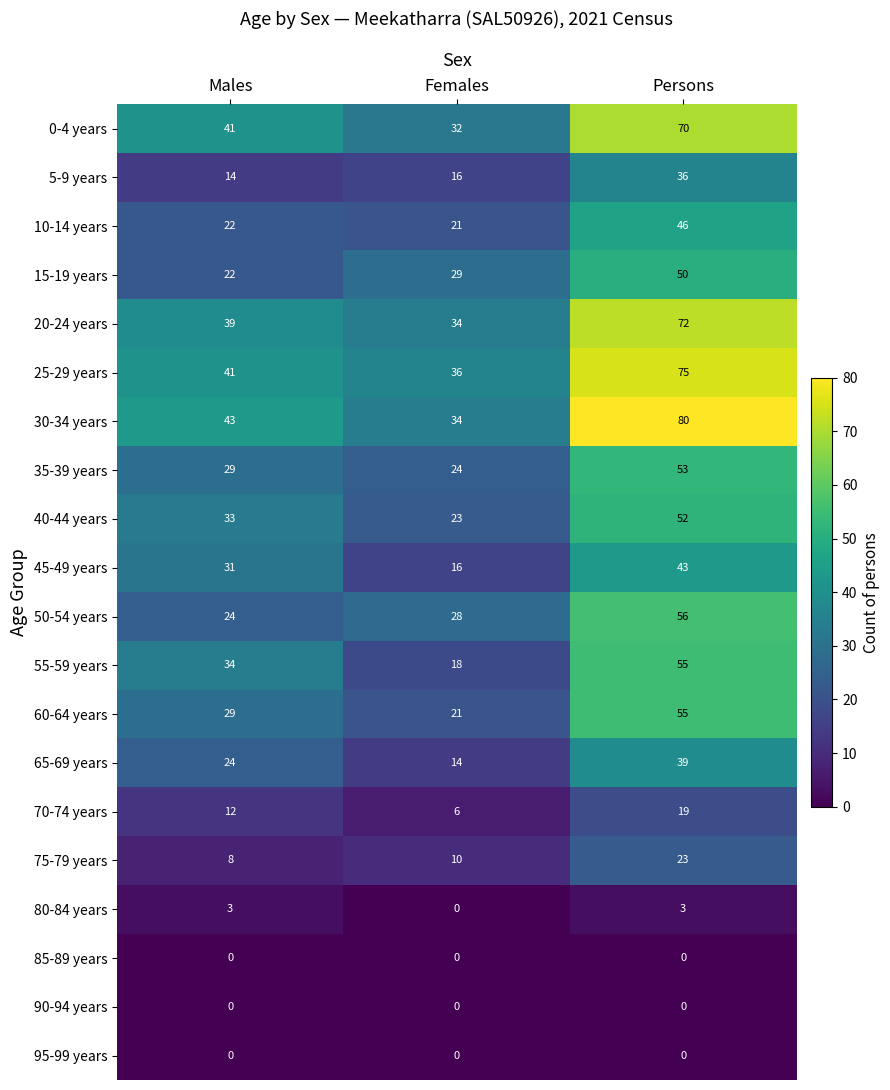

Count the 70-74 years values in the range 6 to 19.

3